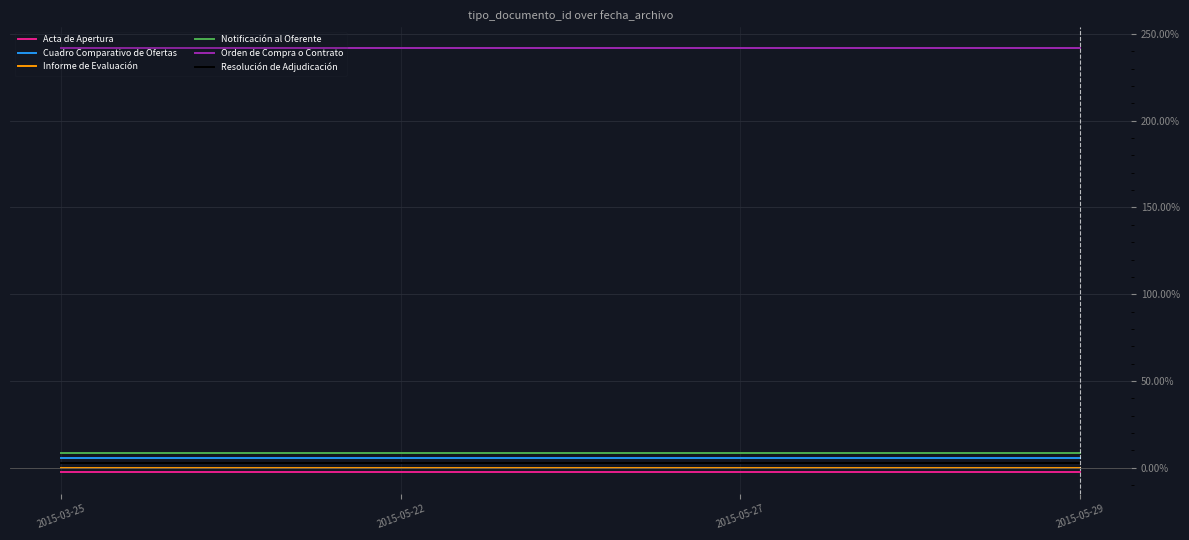

What are all the series names shown in the legend?

Acta de Apertura, Cuadro Comparativo de Ofertas, Informe de Evaluación, Notificación al Oferente, Orden de Compra o Contrato, Resolución de Adjudicación